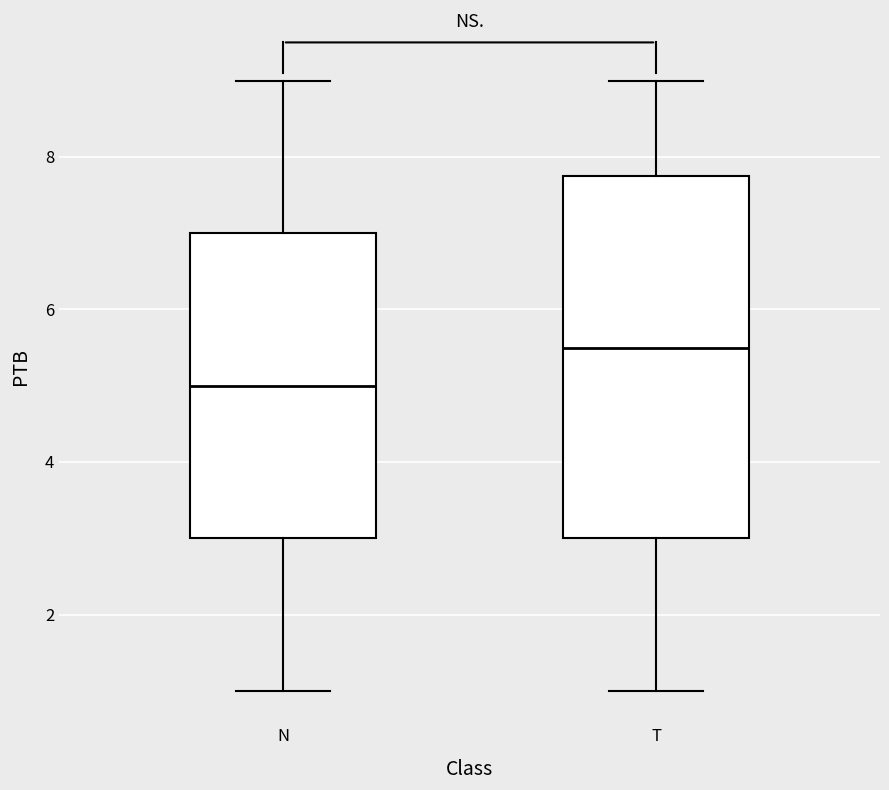

Where is the upper edge of the box for N on the y-axis? The values are not printed on the chart, so give them approximately, as read against the axis.

7.0